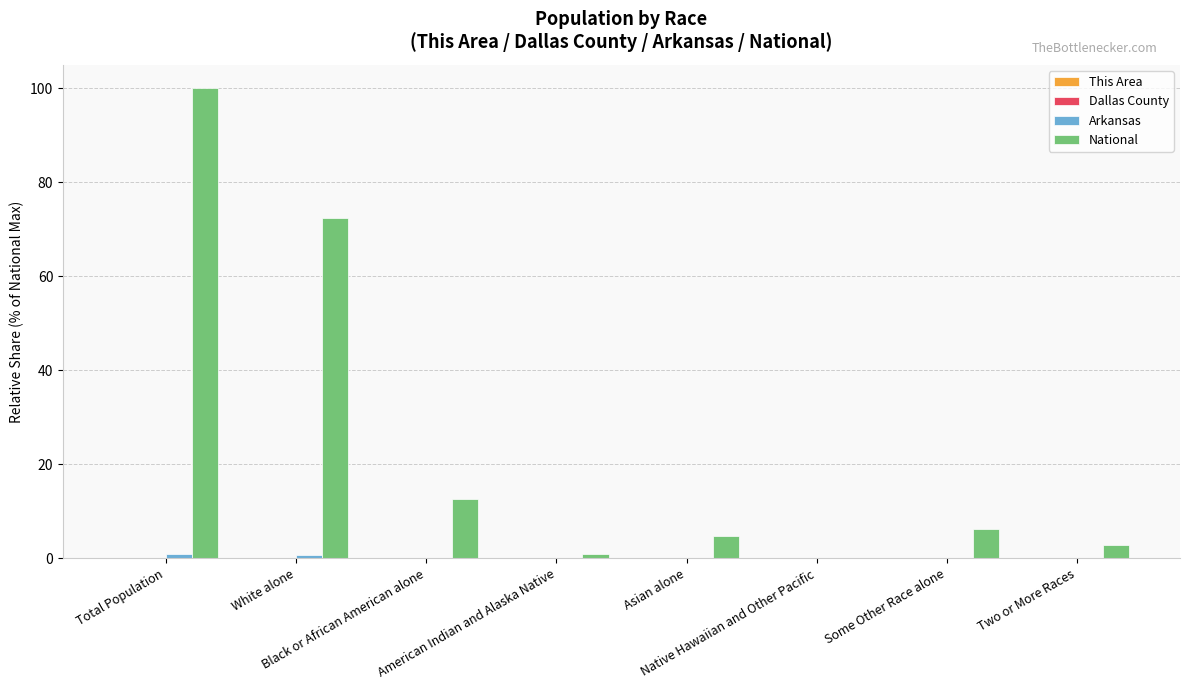

Which series has the largest total across all categories?

National